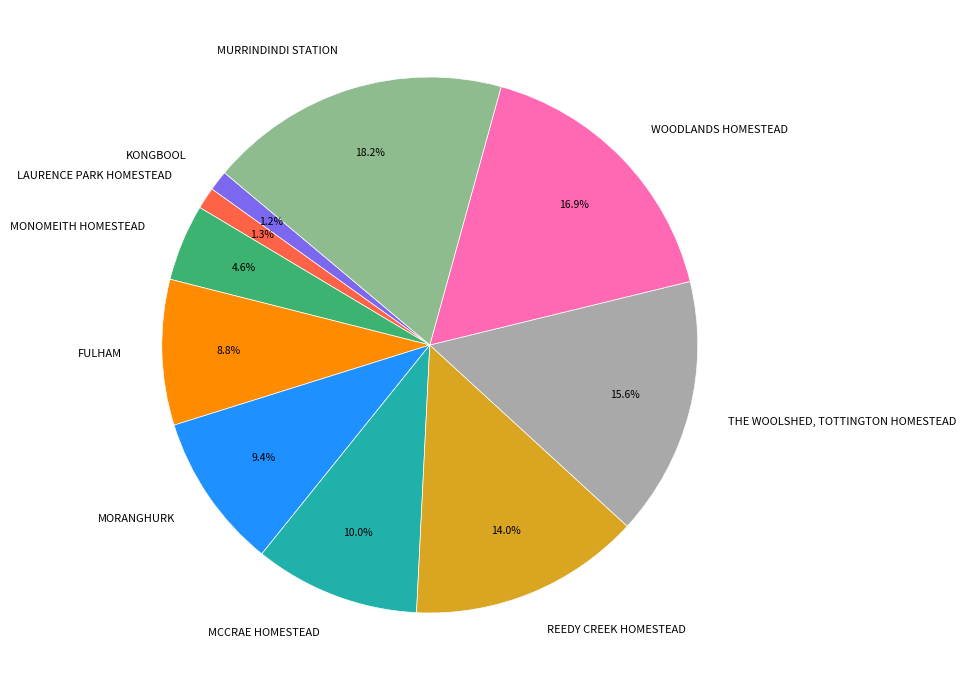

Is the sum of MURRINDINDI STATION and LAURENCE PARK HOMESTEAD greater than half?

No